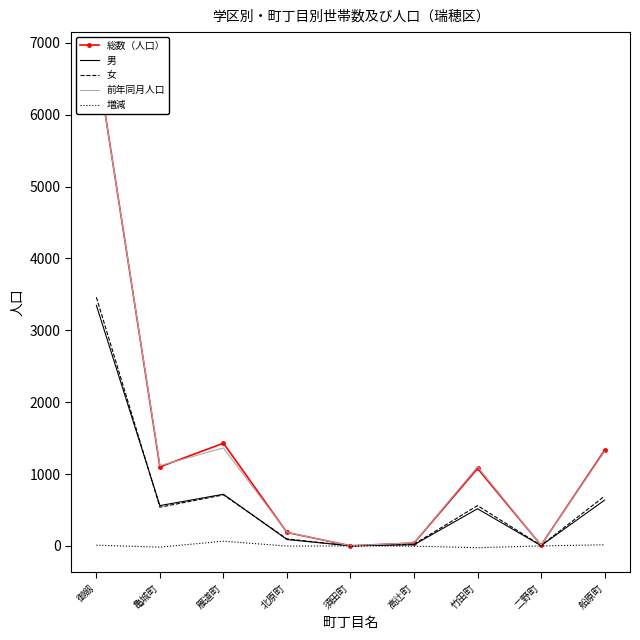

True or false: 女 and 男 cross at least once.

True